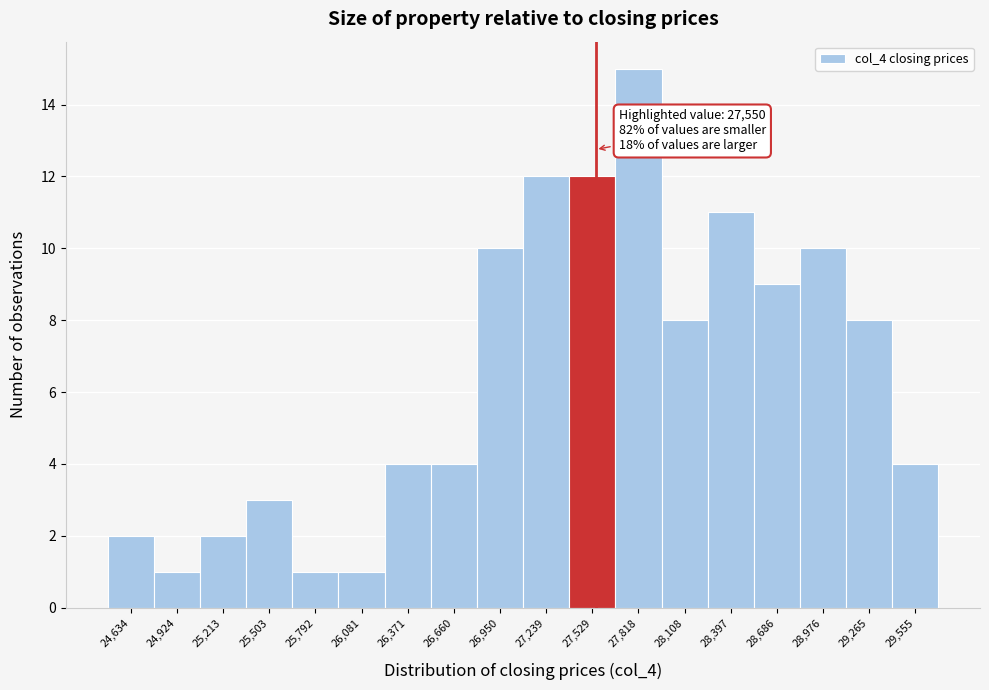

Which range on the x-axis has the tallest bar?

27650 to 27950